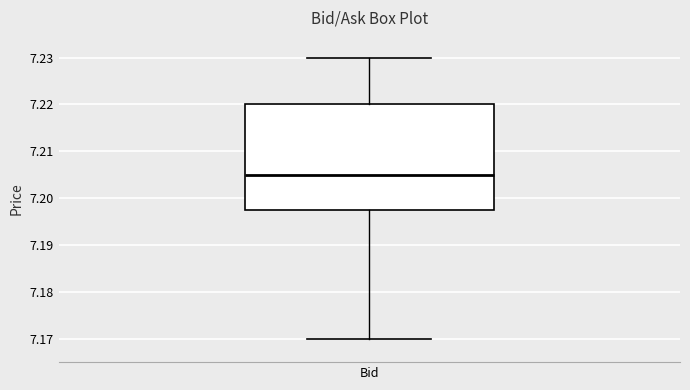

Transcribe this box plot: give where the median line is, the range the box spans, and where the two whiskers end, as read against the y-axis. The values are not printed on the chart, so give them approximately, as read against the axis.

median 7.205, box 7.198 to 7.220, whiskers 7.170 to 7.230